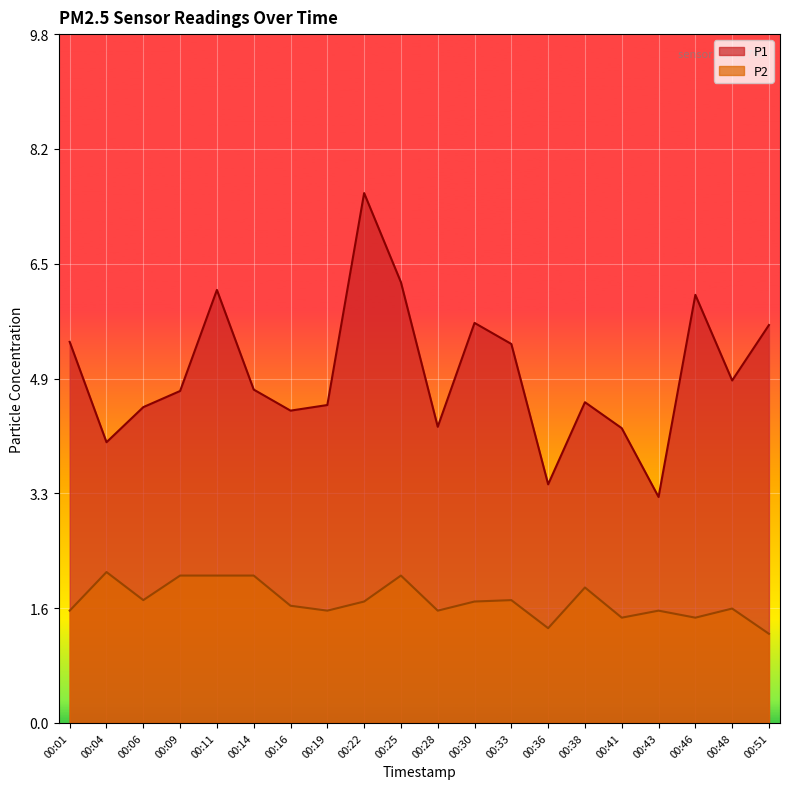

Where is the first local maximum for P2?

00:04